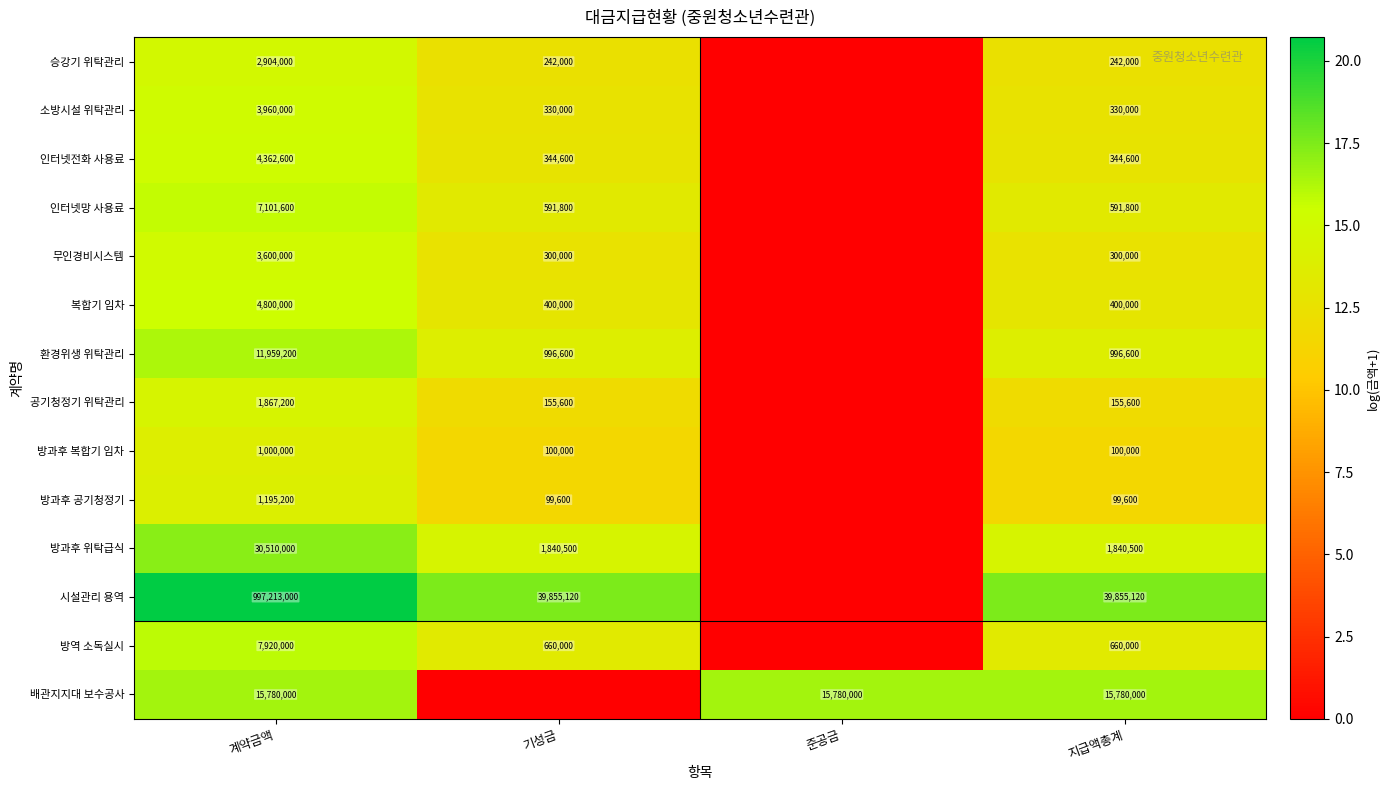

Is the value of 방과후 복합기 임차 at 기성금 greater than the value of 방역 소독실시 at 지급액총계?

No